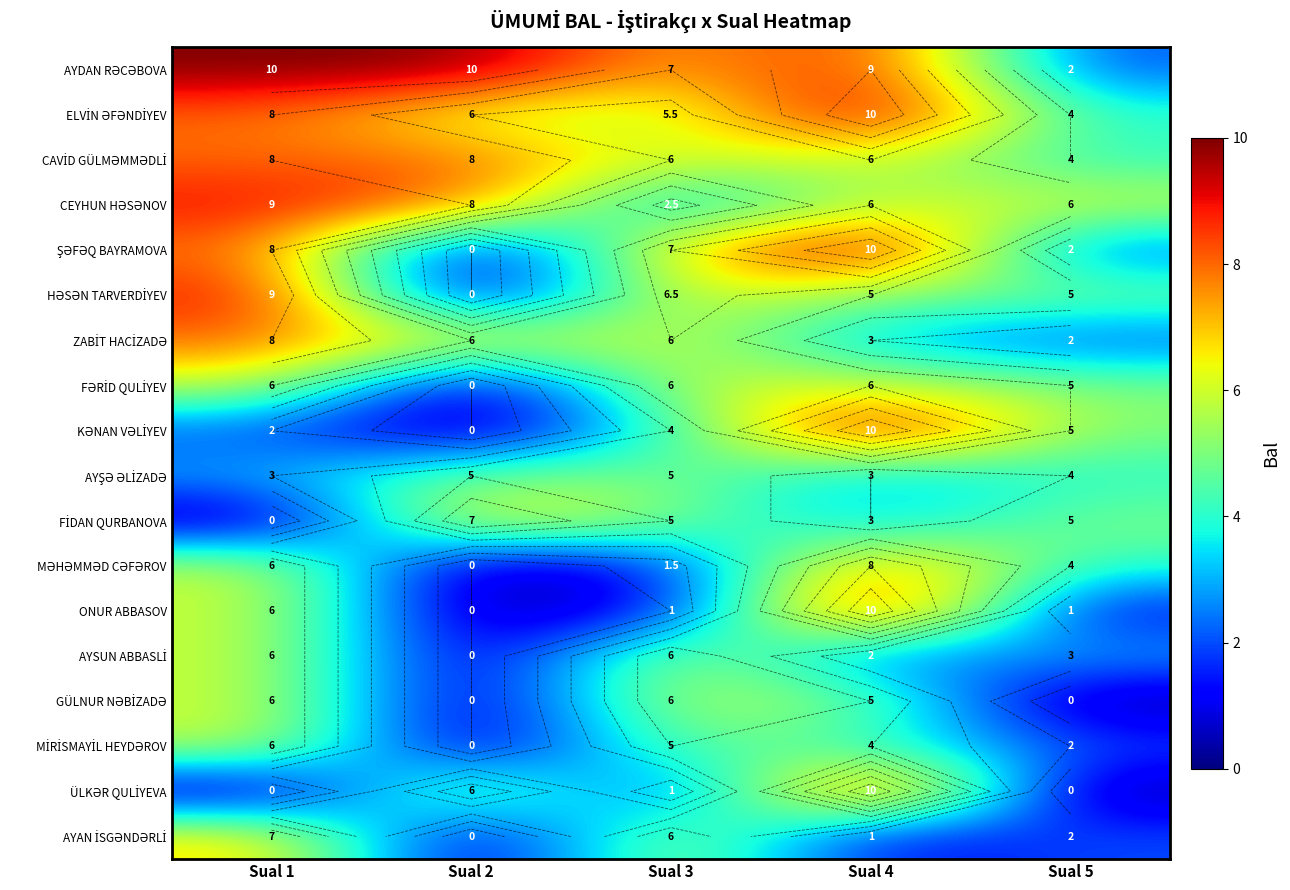

What is the maximum value for ELVİN ƏFƏNDİYEV?

10.0